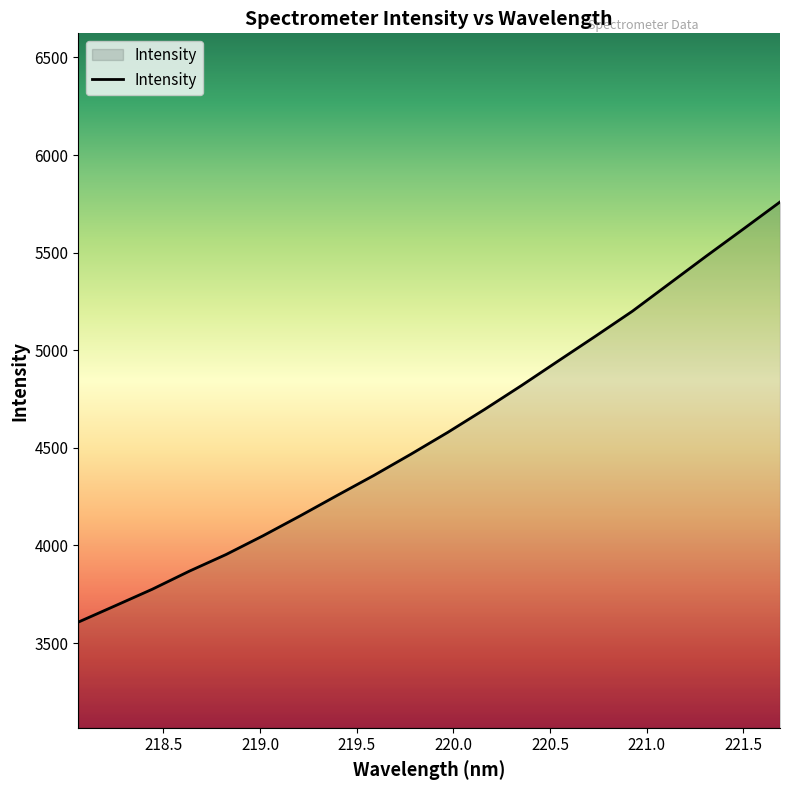

What is the greatest value displayed?

5759.3